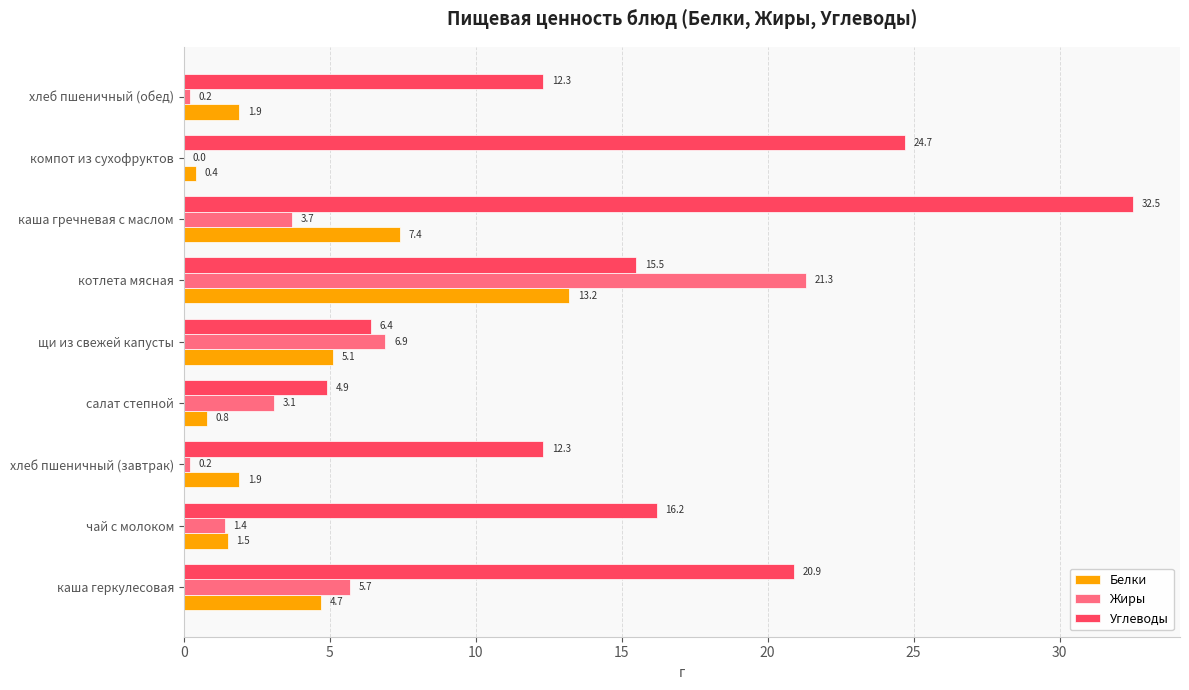

What is the sum of all Белки values?

36.9